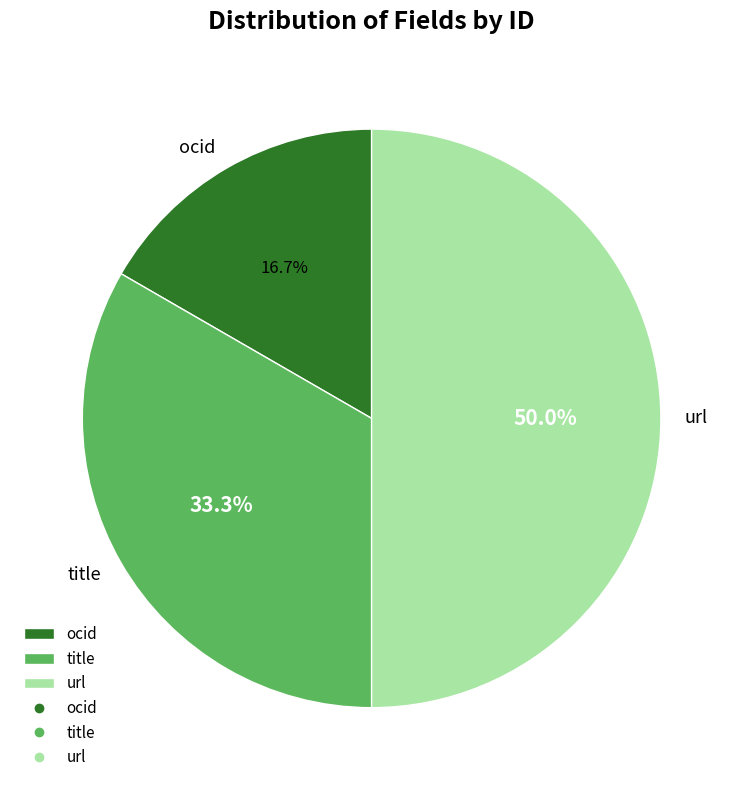

Does ocid account for over 50% of the chart?

No